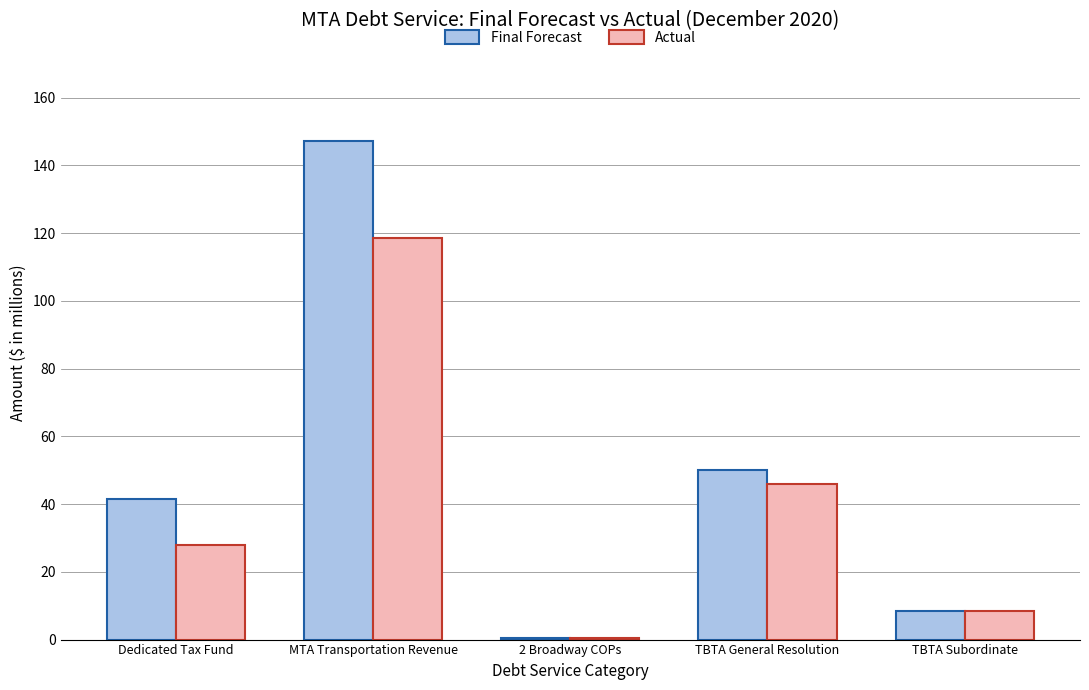

What is the value of the Final Forecast bar at the 1st from the left?

41.5